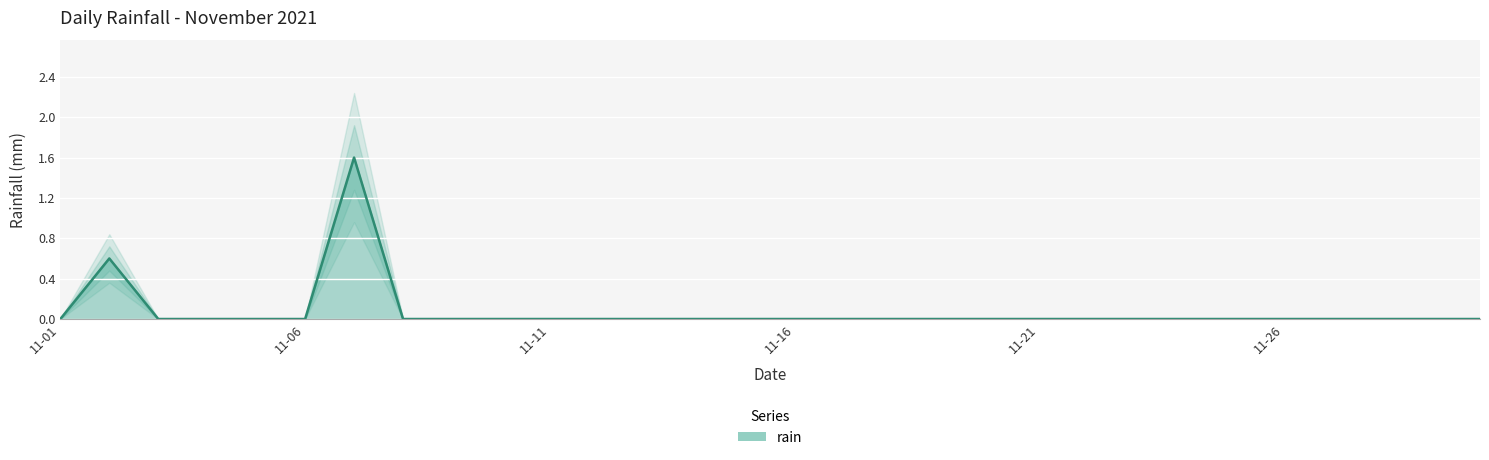

Is it true that the value at 2021-11-24 is 0.0?

True